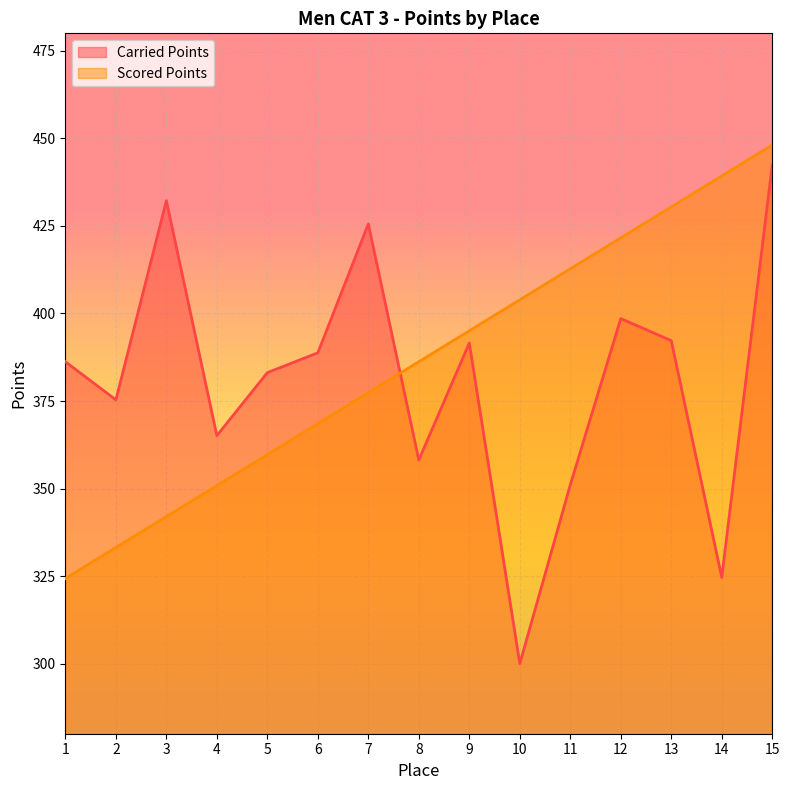

True or false: Scored Points has more than 1 interior local peaks.

False